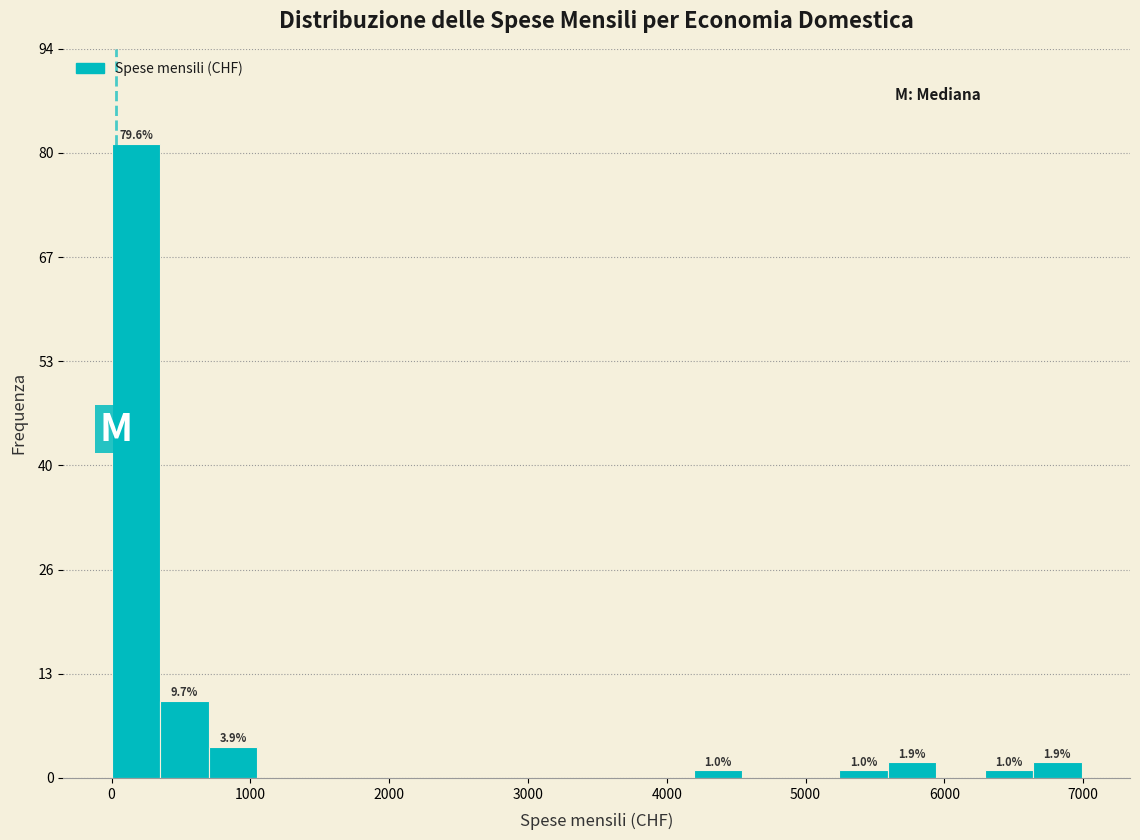

Around what value on the x-axis is the tallest bar? Give the approximate position of its centre, as read against the axis.

200